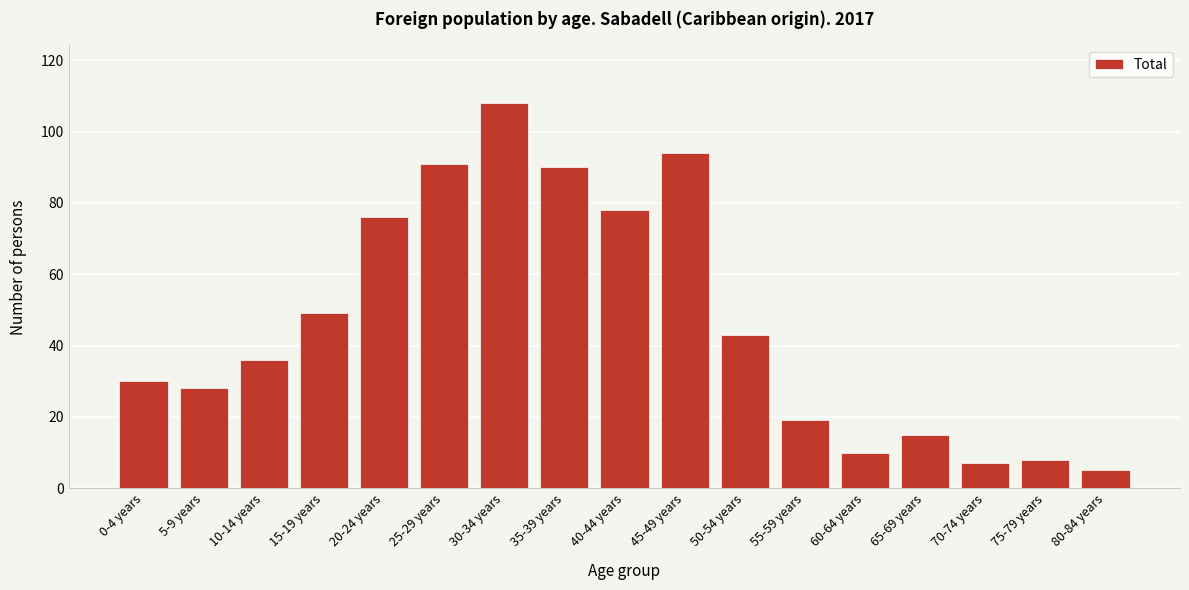

Reading left to right, list all the values displayed in this chart.

0-4 years=30	5-9 years=28	10-14 years=36	15-19 years=49	20-24 years=76	25-29 years=91	30-34 years=108	35-39 years=90	40-44 years=78	45-49 years=94	50-54 years=43	55-59 years=19	60-64 years=10	65-69 years=15	70-74 years=7	75-79 years=8	80-84 years=5